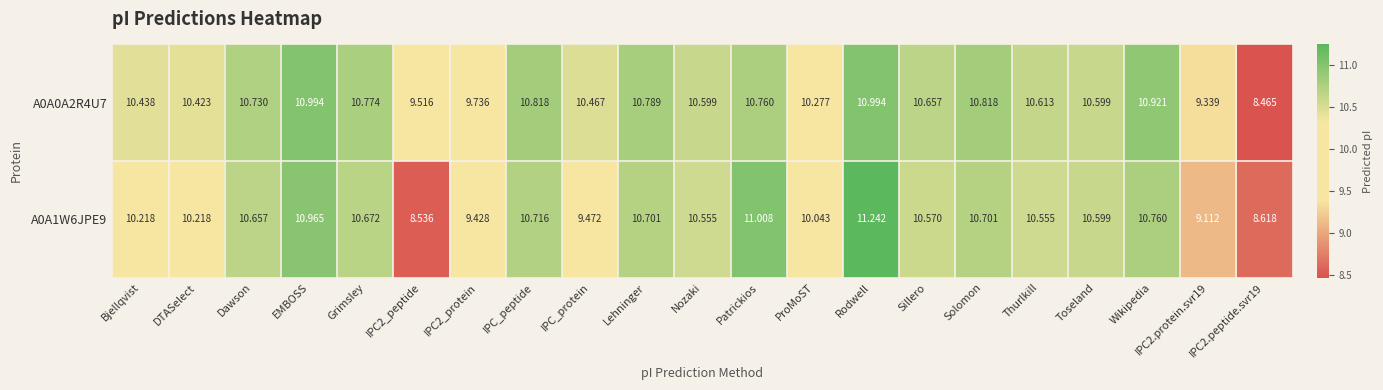

At how many categories does at least one series exceed 9?

20